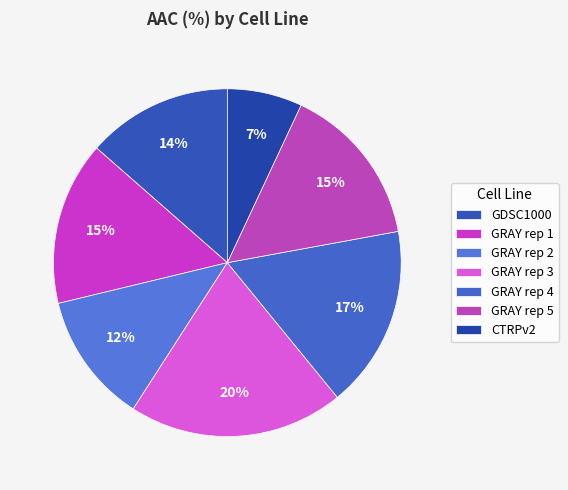

What is the largest slice in the pie chart?

GRAY rep 3